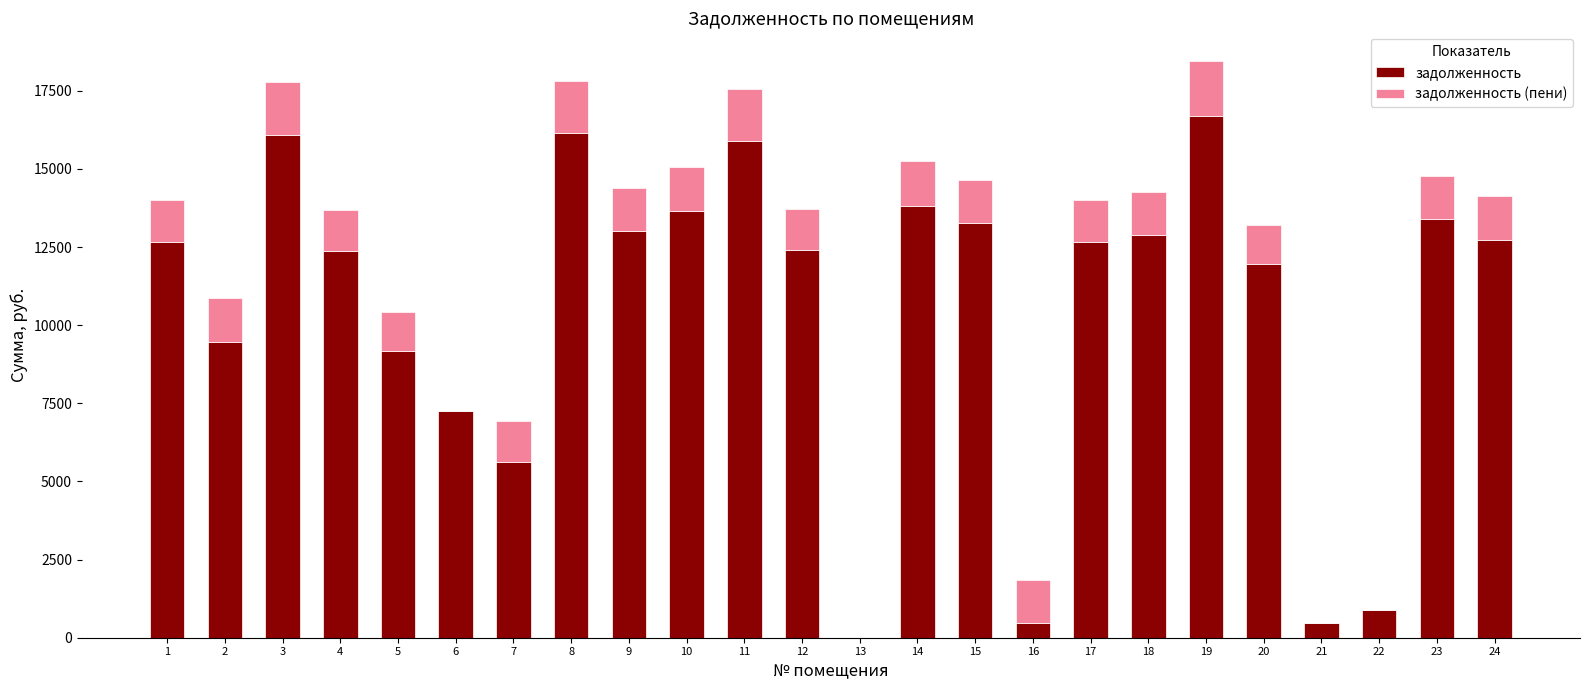

What is the sum of the задолженность values at 7 and 21?

6101.8